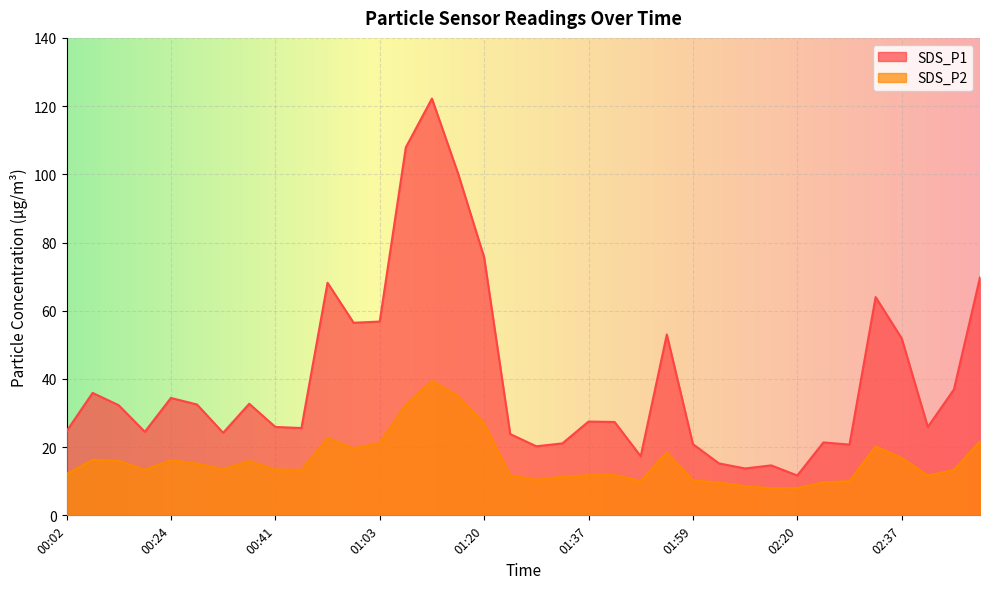

At how many categories does at least one series exceed 43?

11